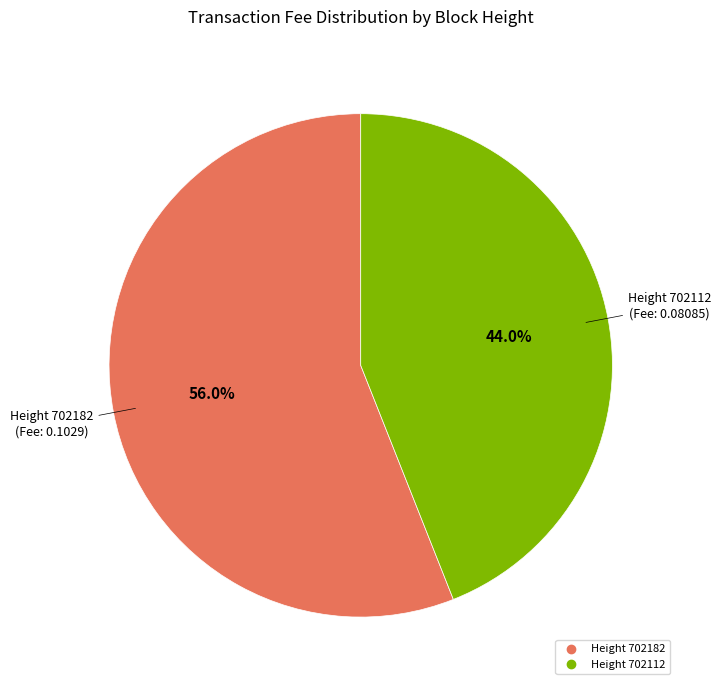

Is there a majority slice in this chart?

Yes